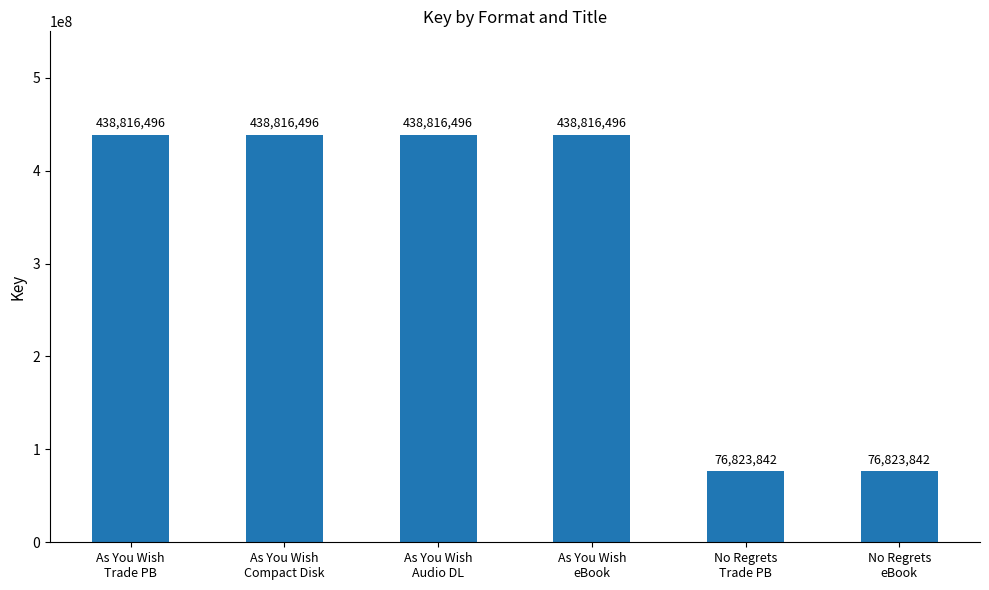

What is the smallest value displayed?

76823842